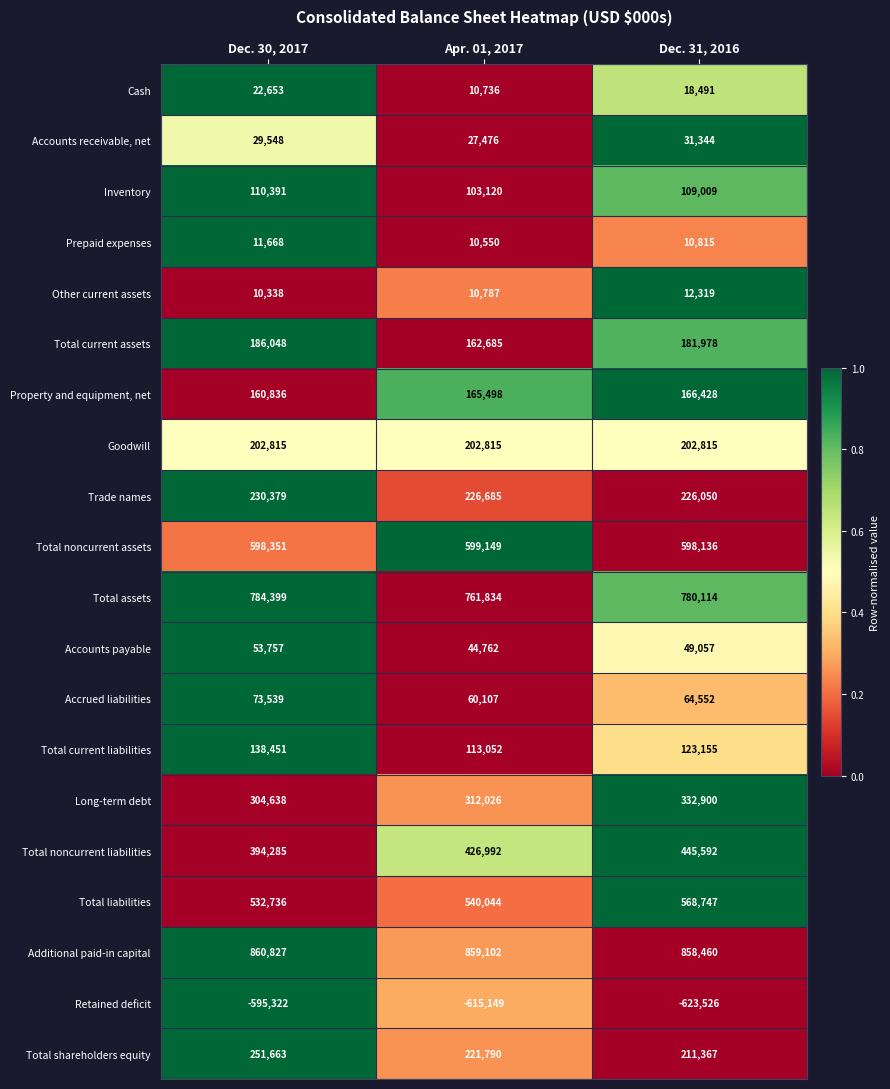

What is the average value of the Total assets series?

775449